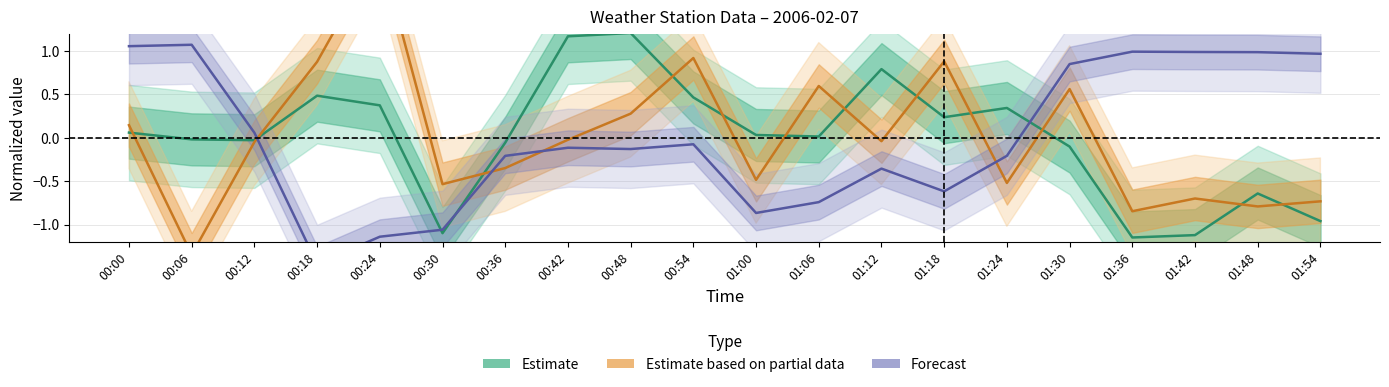

What is the smallest value displayed?

-1.5